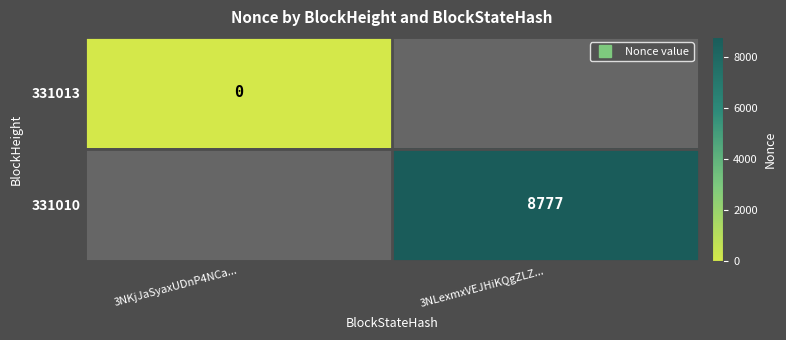

At which category does the chart reach its peak across all series?

3NLexmxVEJHiKQgZLZ...